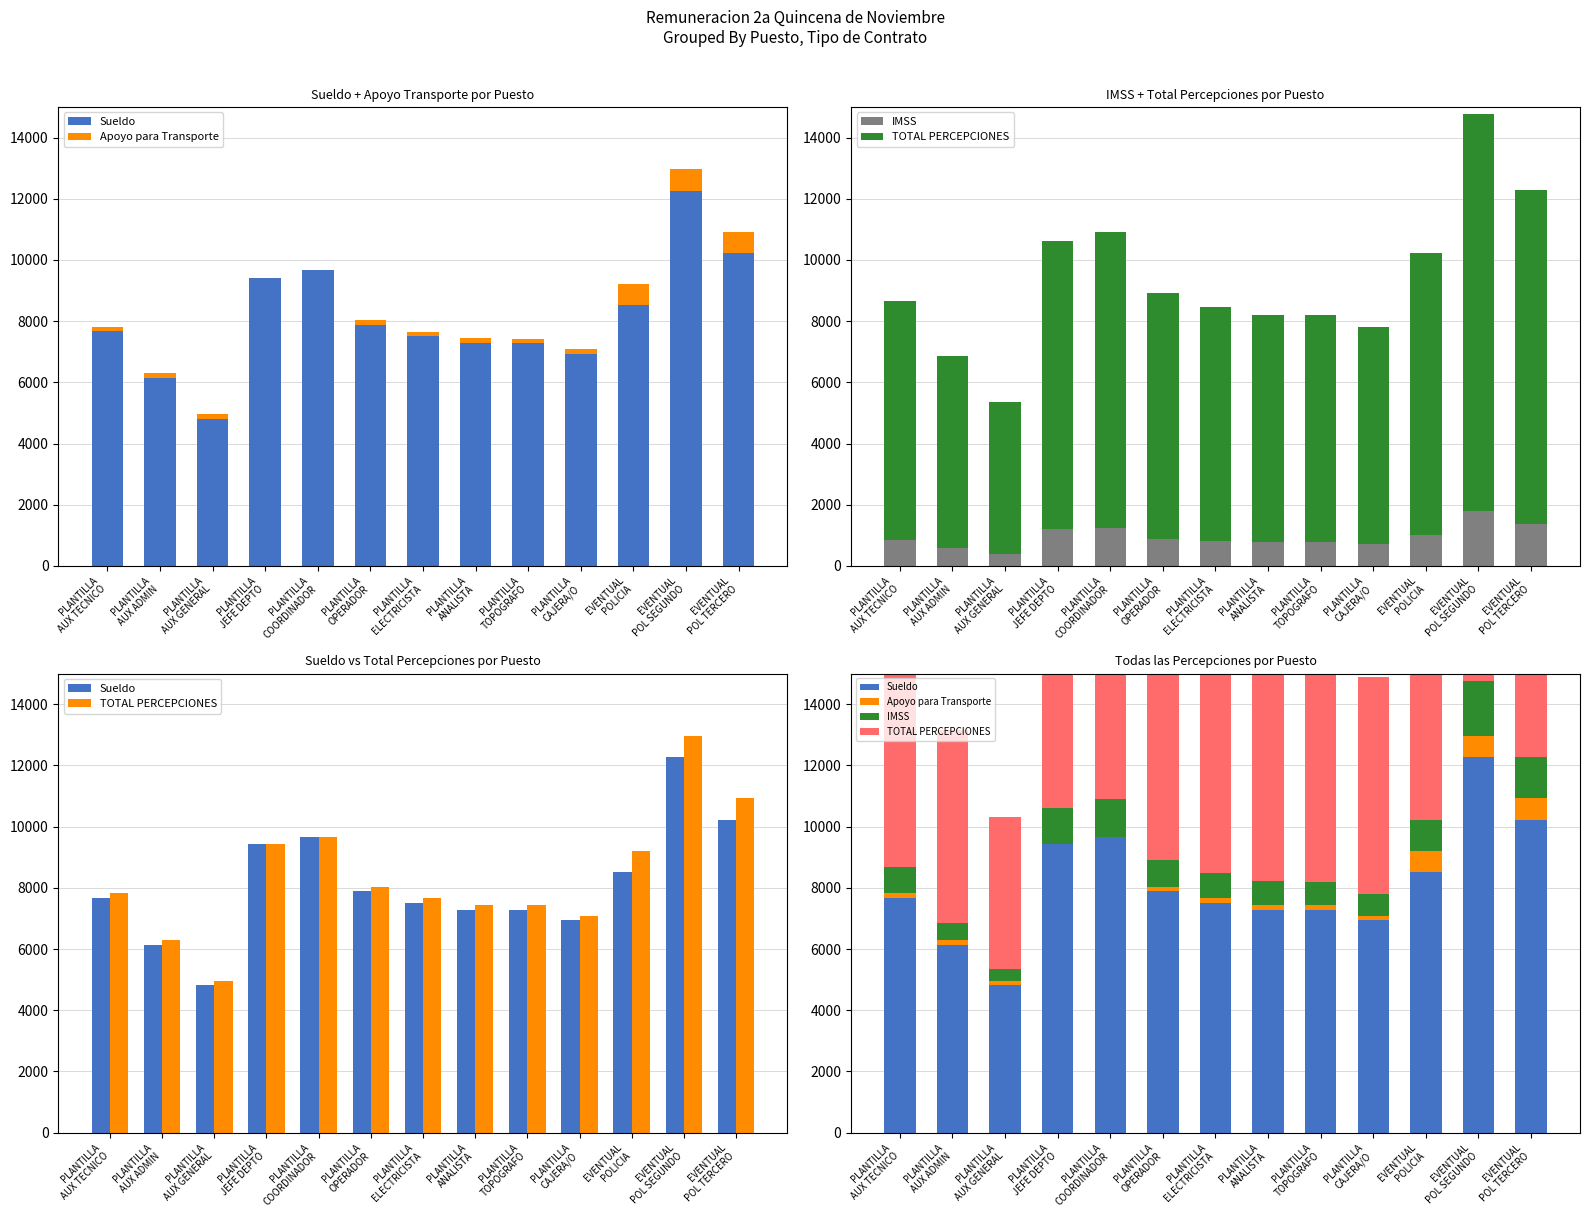

The Sueldo series shows 7881.4 at PLANTILLA
OPERADOR. True or false?

True